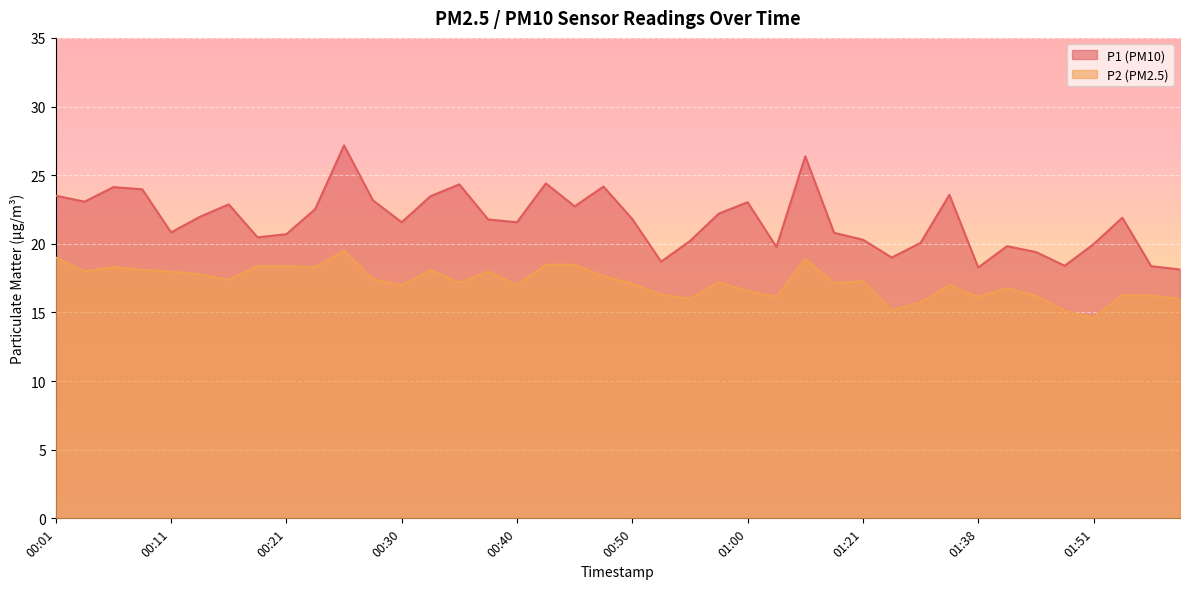

At which category does P2 reach its first local peak?

00:06